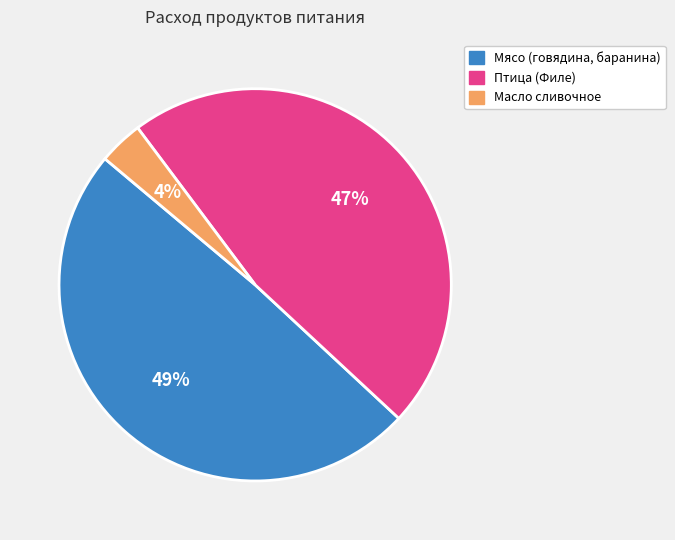

The Птица (Филе) slice represents 62% of the pie. True or false?

False